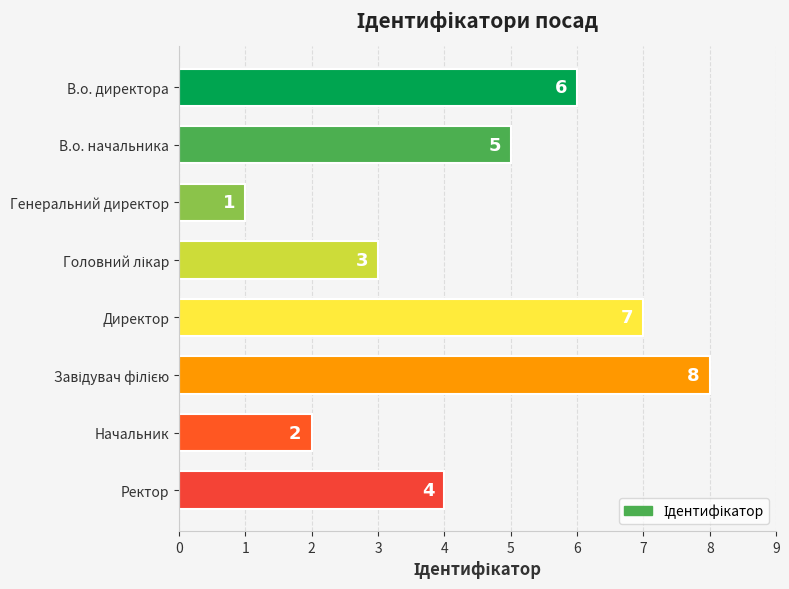

What is the difference between the second highest and minimum values?

6